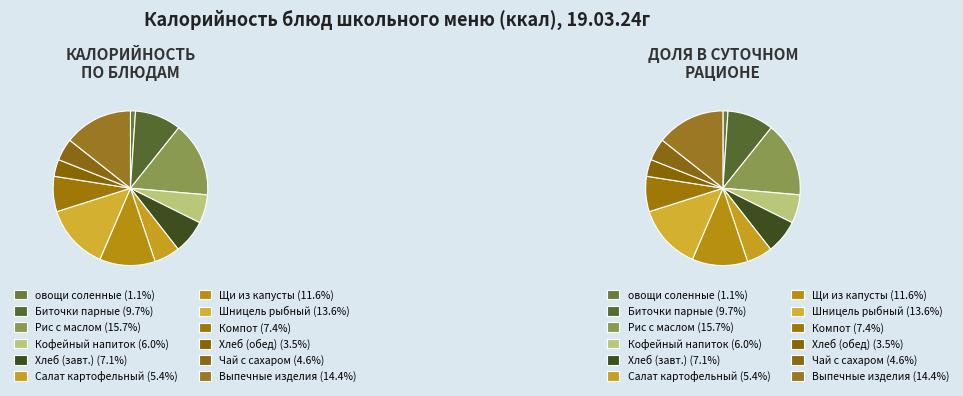

To the nearest percent, what is the average slice percentage?

8%